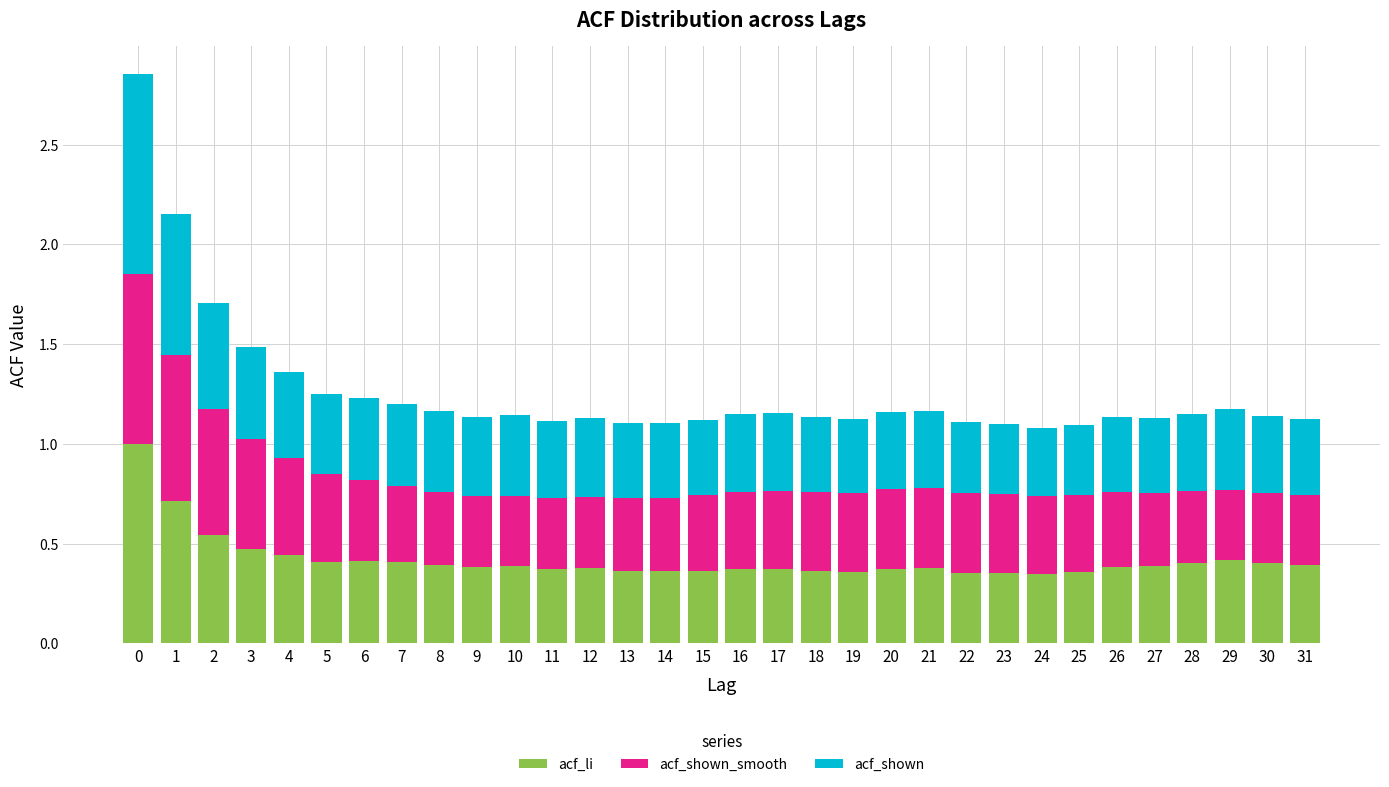

What is the highest value of the acf_li series?

1.0